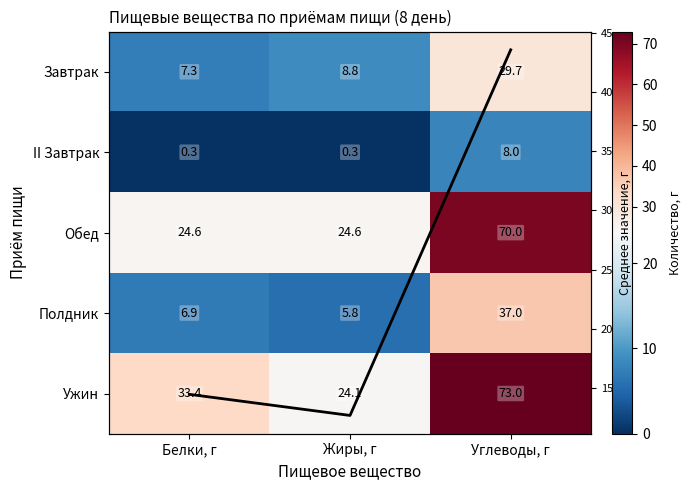

At which label does Полдник reach its minimum?

Жиры, г